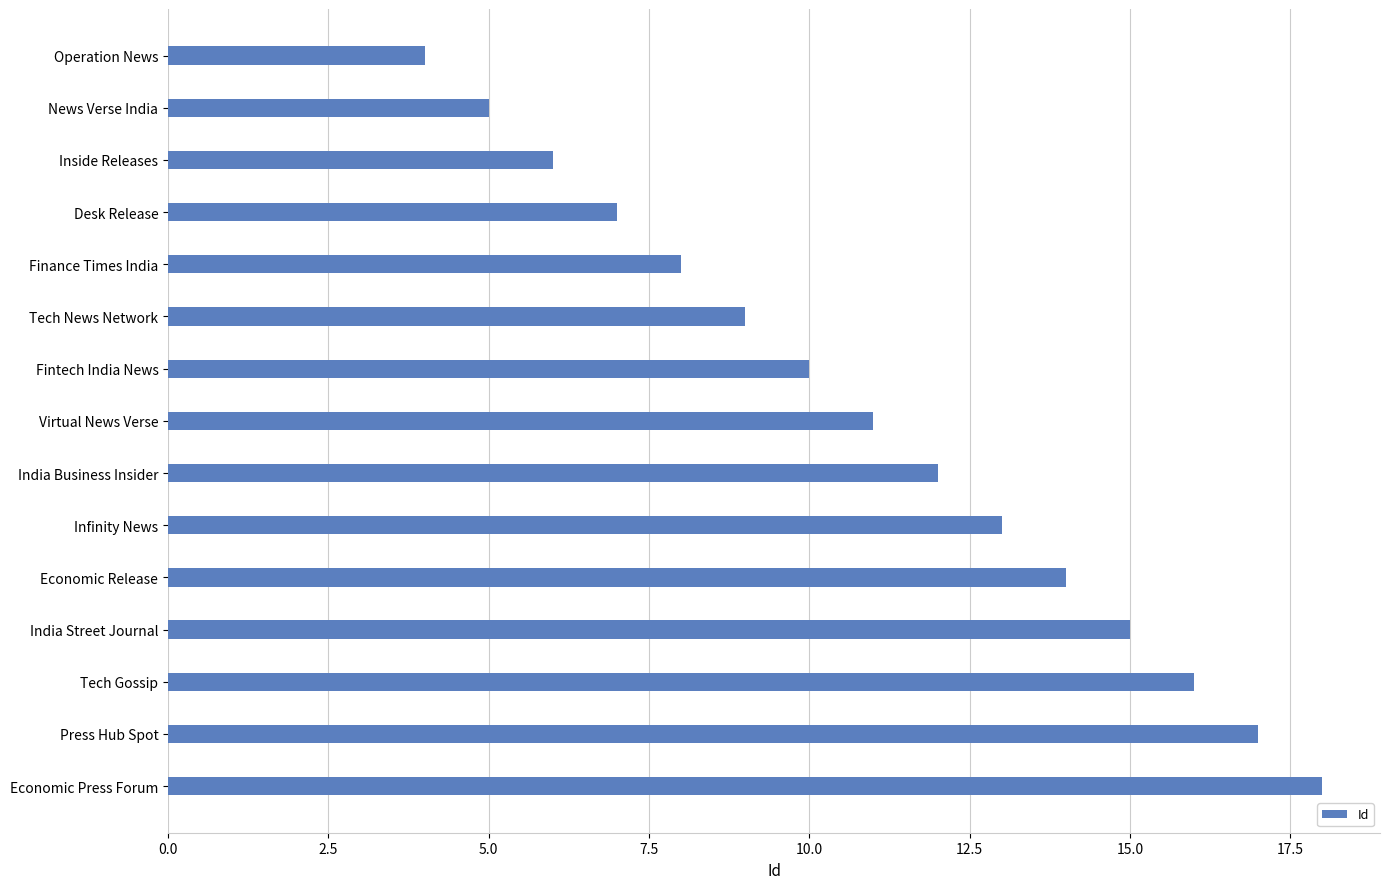

Rank the categories by value from lowest to highest.

Operation News, News Verse India, Inside Releases, Desk Release, Finance Times India, Tech News Network, Fintech India News, Virtual News Verse, India Business Insider, Infinity News, Economic Release, India Street Journal, Tech Gossip, Press Hub Spot, Economic Press Forum